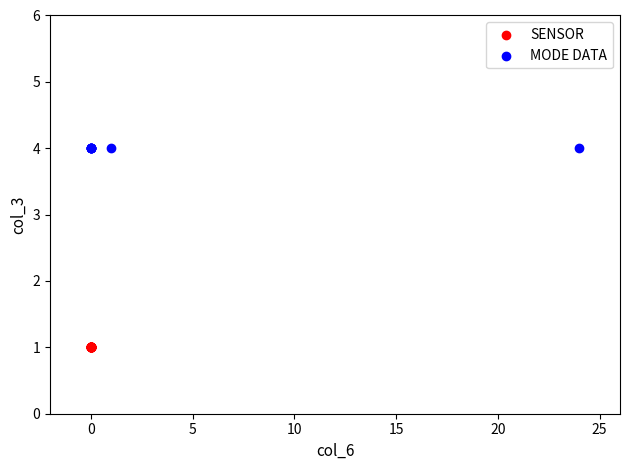

Which series reaches the minimum Y coordinate?

SENSOR